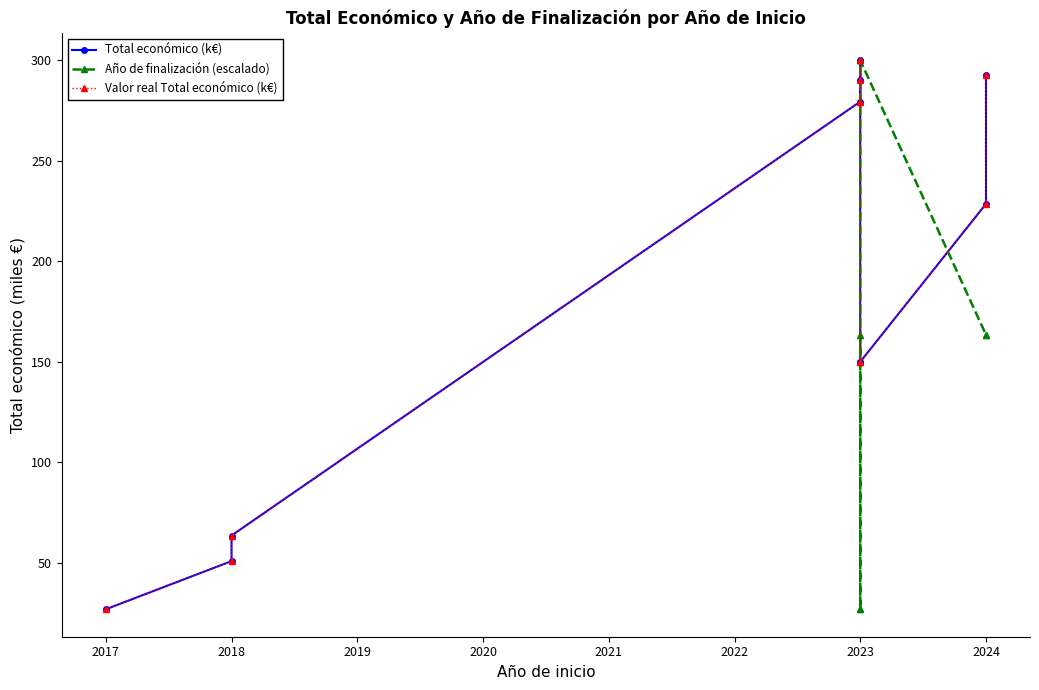

What is the average value of the Valor real Total económico (k€) series?

183.2